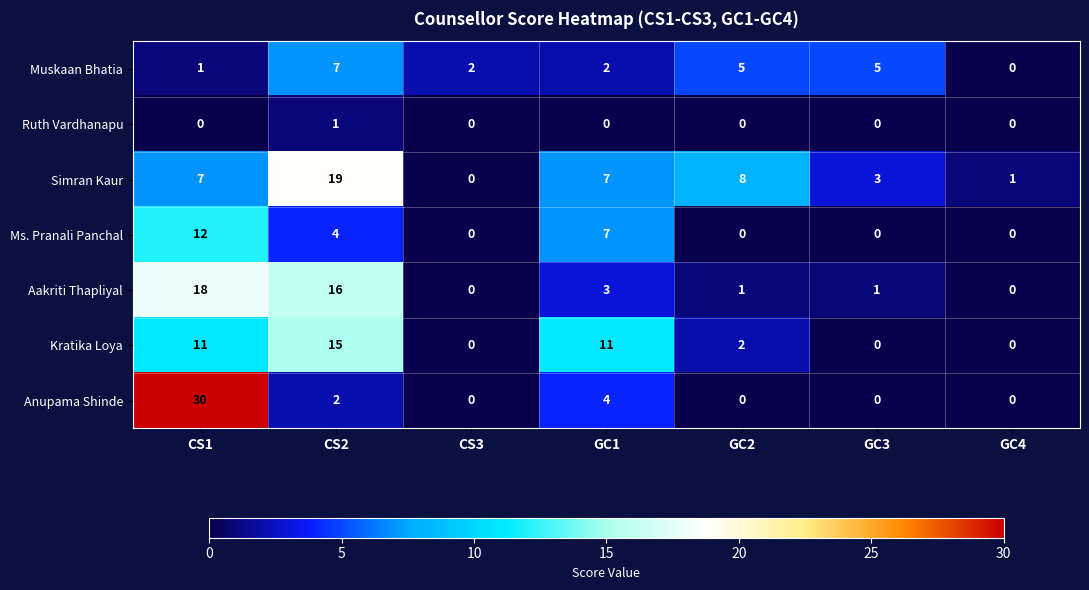

Which series has the largest total across all categories?

Simran Kaur